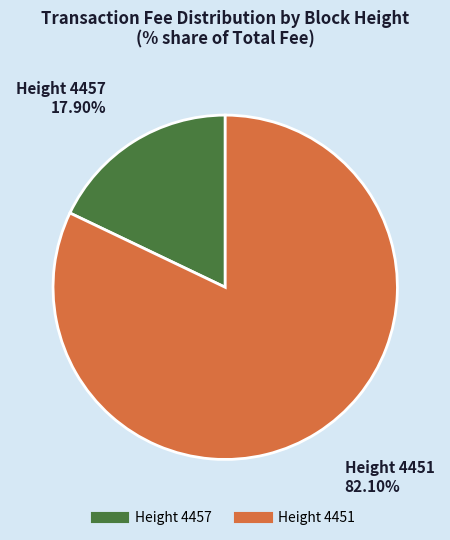

Is there any slice that represents more than half of the pie?

Yes